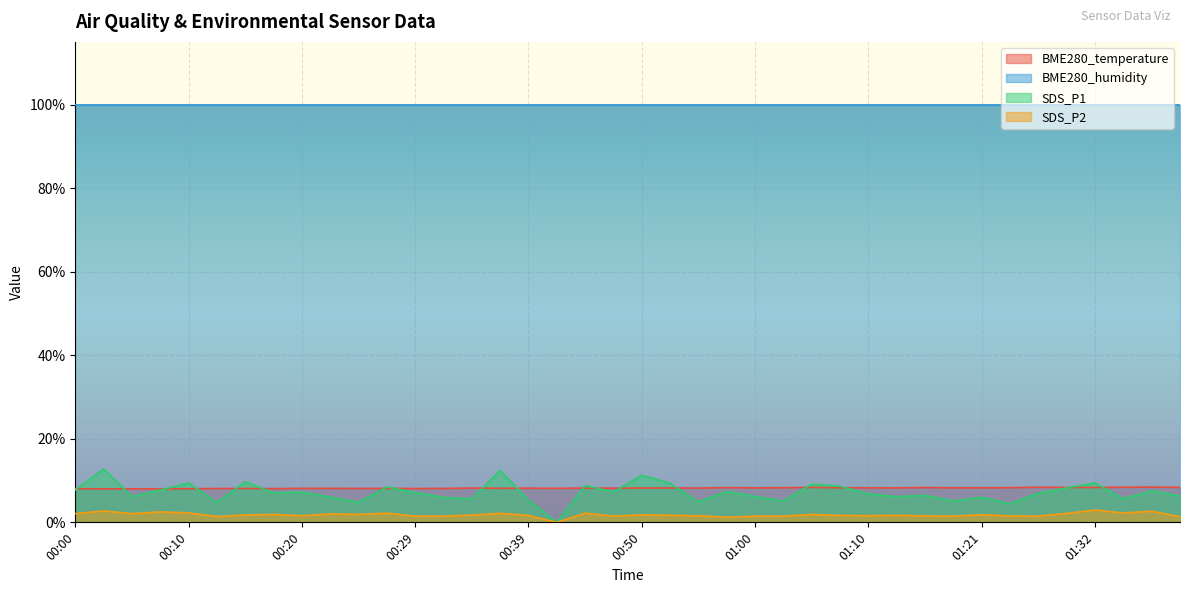

True or false: SDS_P1 and BME280_temperature cross at least once.

True